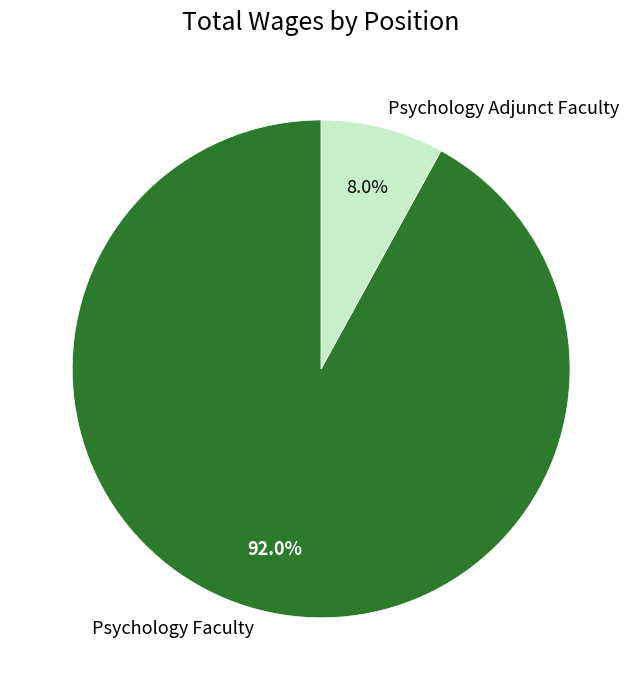

What is the total percentage of Psychology Faculty and Psychology Adjunct Faculty?

100.0%